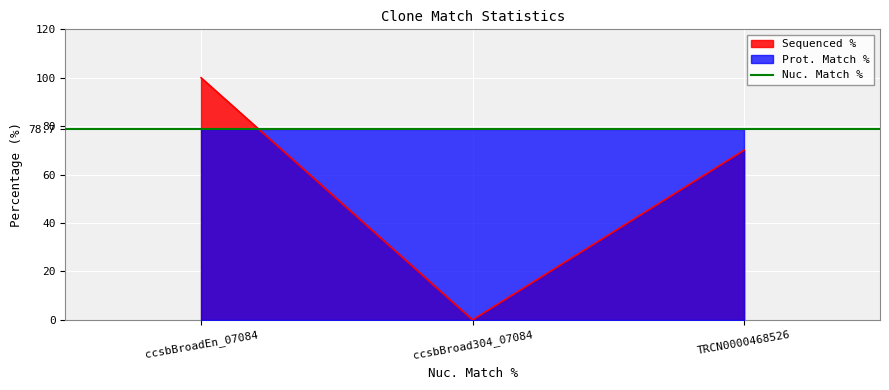

The chart shows a value of 0.0 at ccsbBroad304_07084. True or false?

True